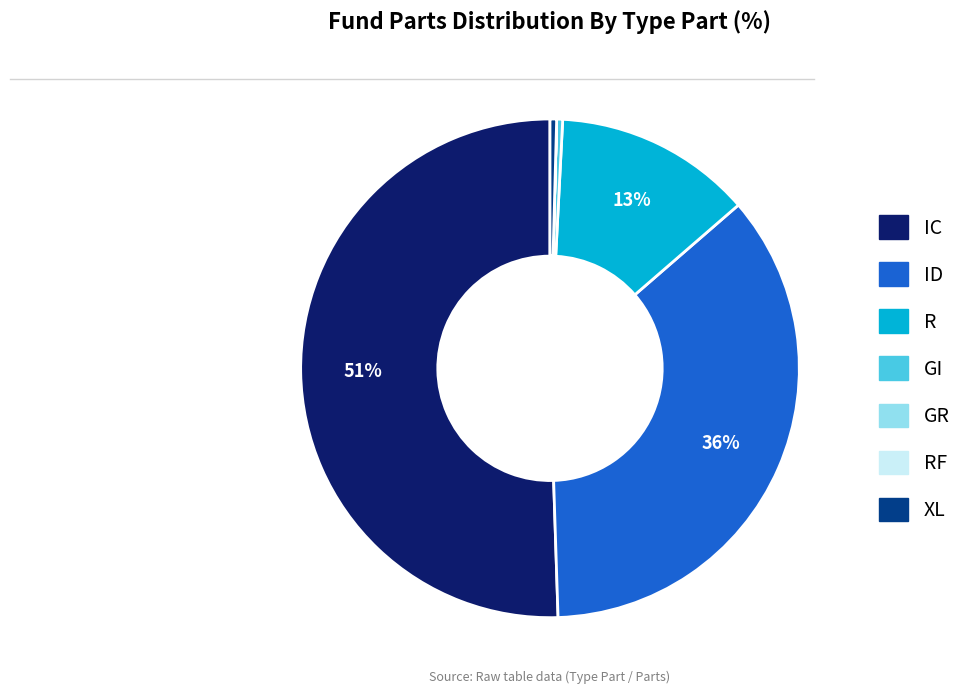

Is it true that R is 13% of the pie?

True